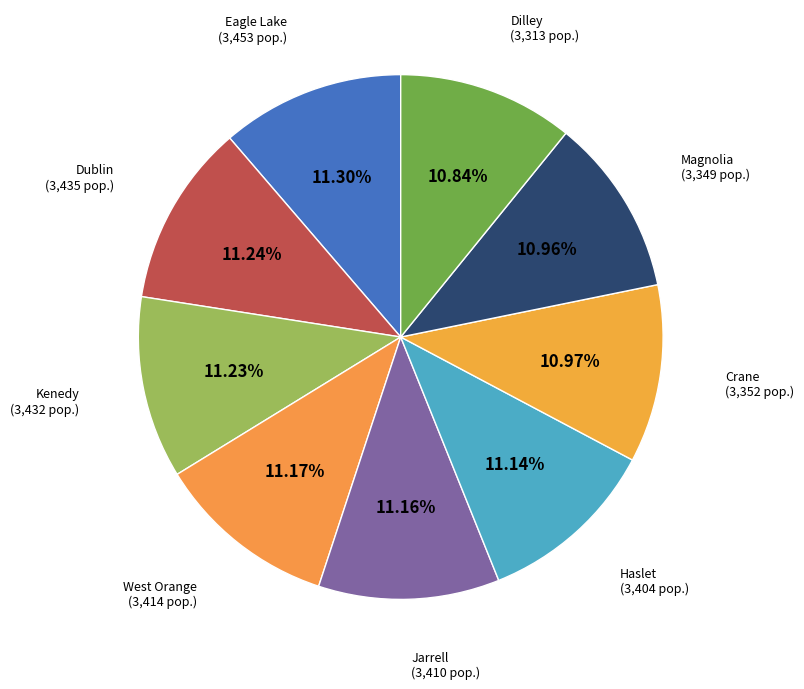

How many segments does this pie chart have?

9